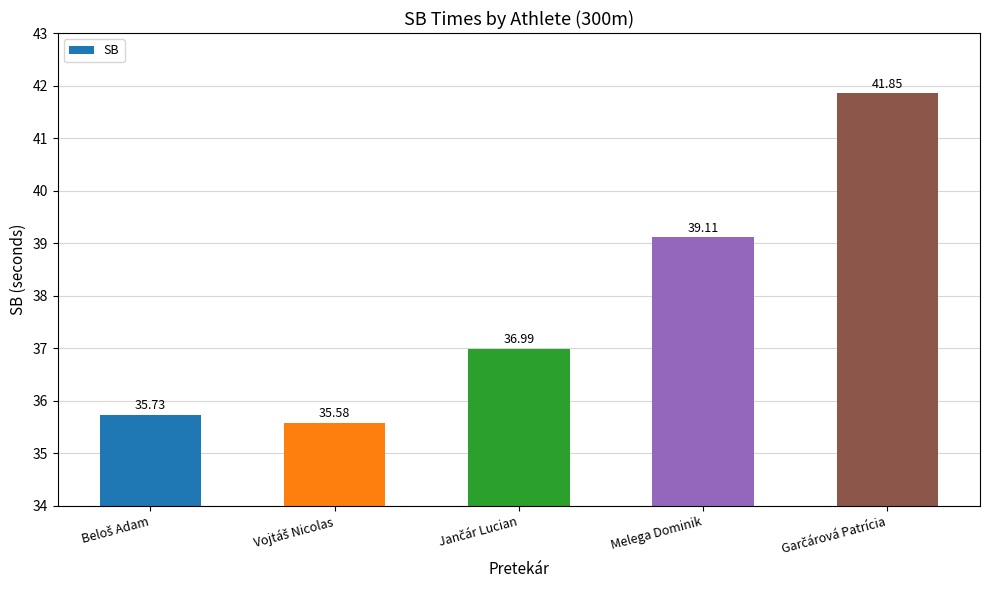

What is the difference between the maximum and second lowest values?

6.1